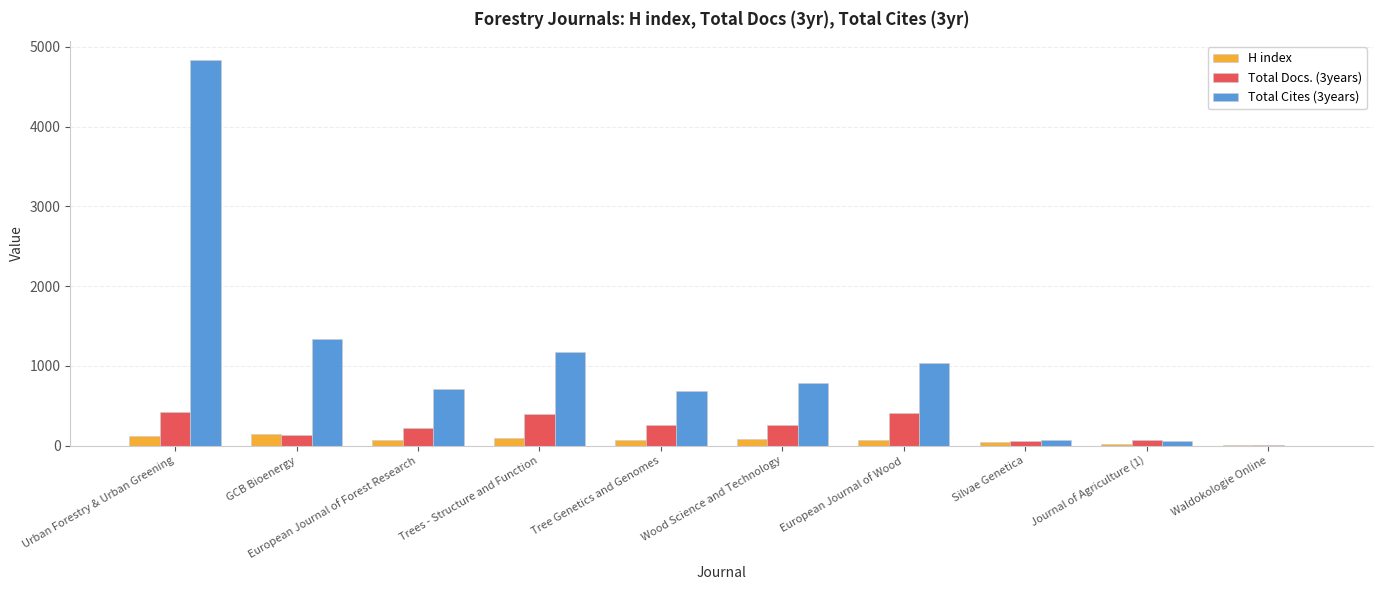

Is it true that Total Docs. (3years) equals 420 at Urban Forestry & Urban Greening?

True